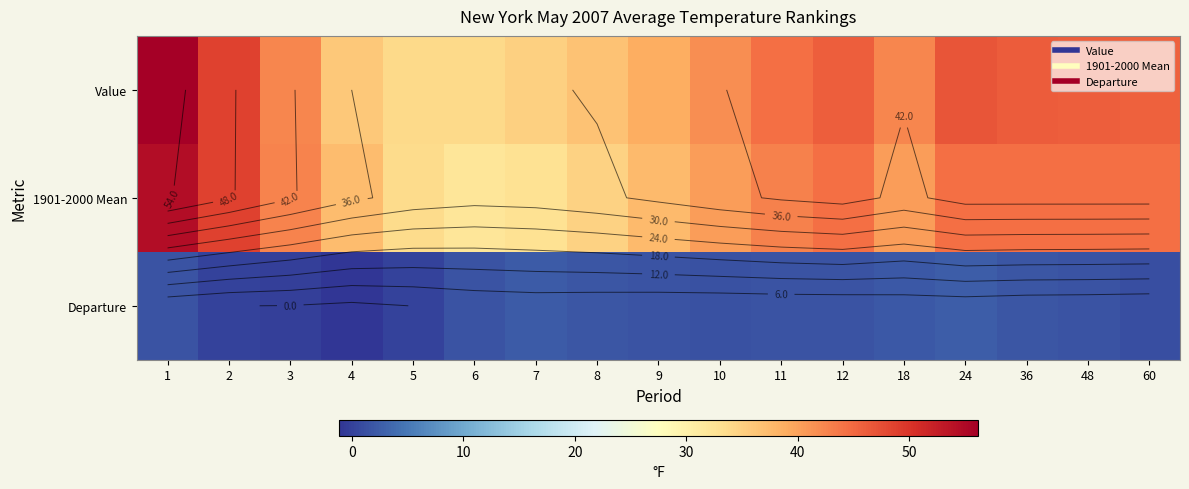

What is the total value across all series at 8?

73.2